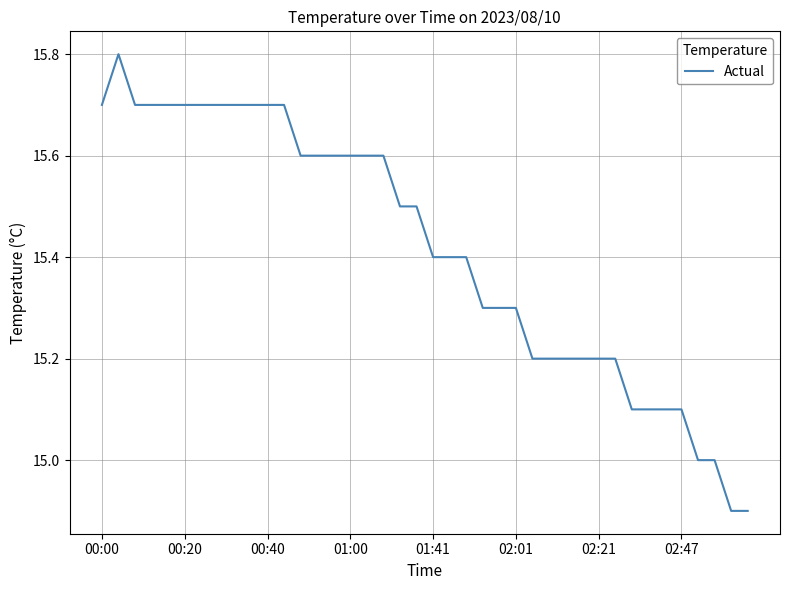

What is the minimum value shown in the chart?

14.9